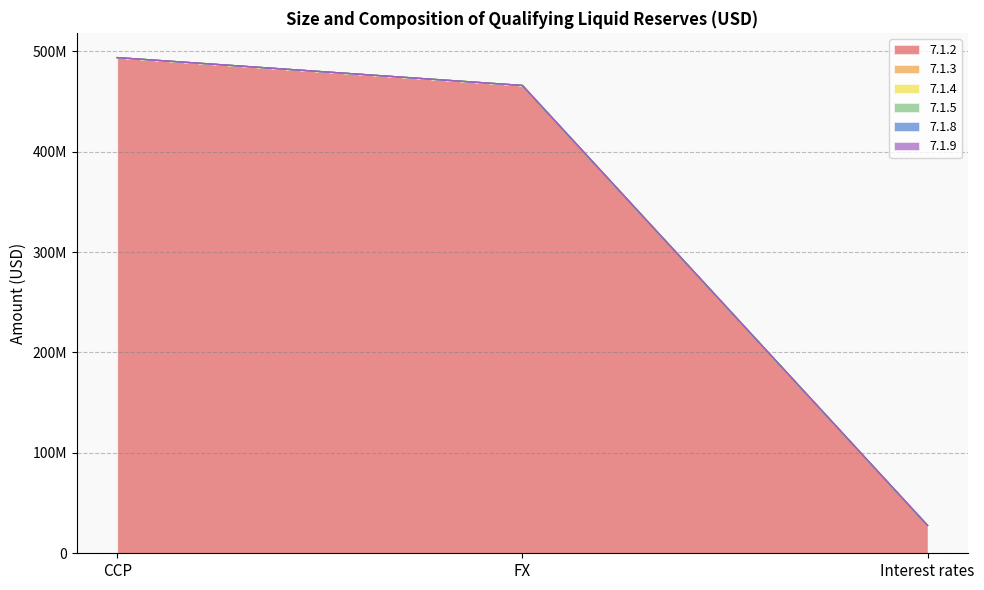

What is the difference between the second highest and minimum values in the 7.1.2 series?

438230957.9